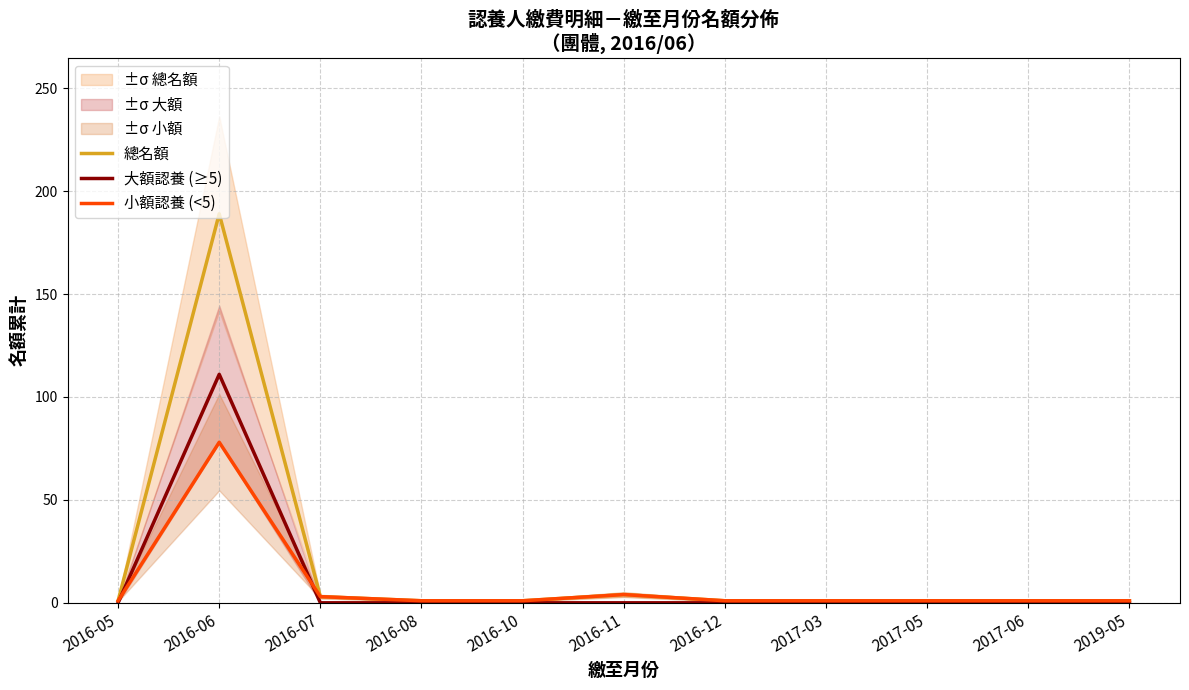

Reading left to right, what are all the values shown in this chart?

總名額: 1	189	3	1	1	4	1	1	1	1	1
大額認養 (≥5): 0	111	0	0	0	0	0	0	0	0	0
小額認養 (<5): 1	78	3	1	1	4	1	1	1	1	1